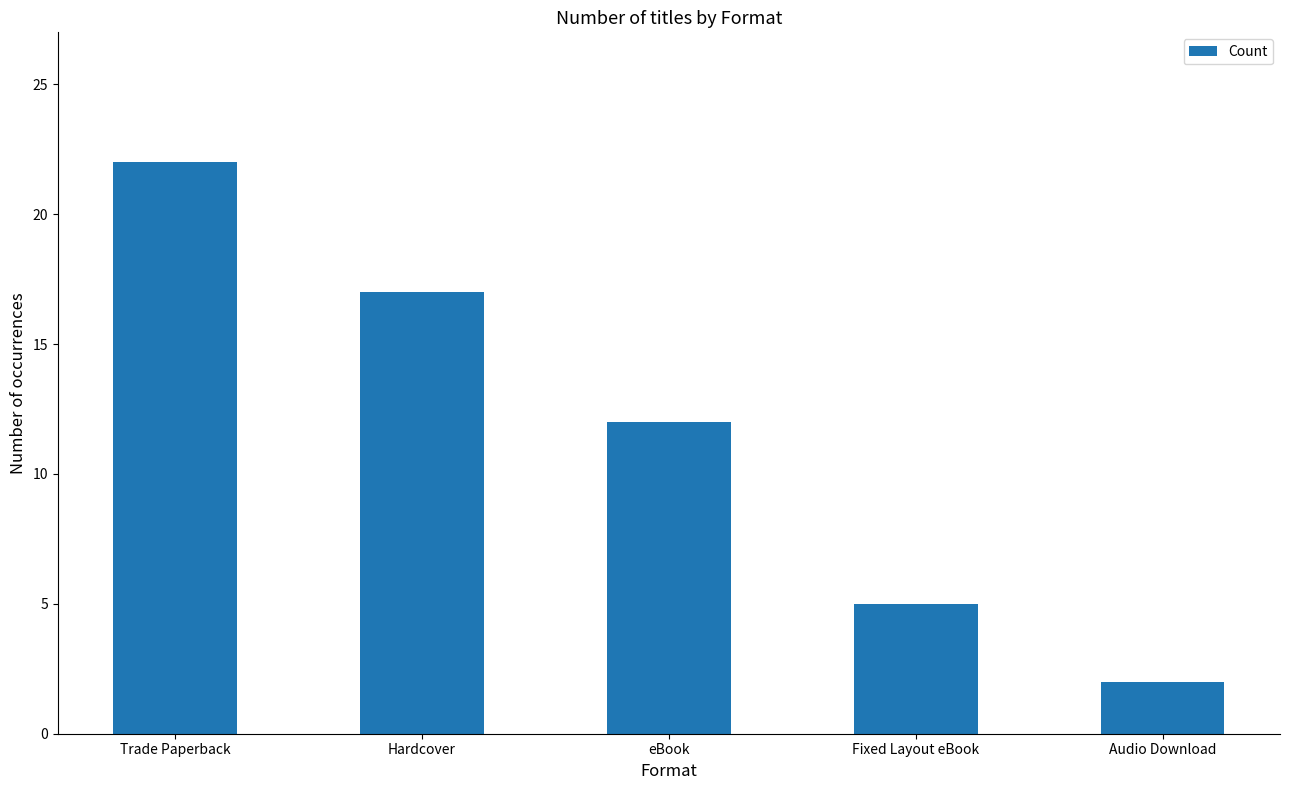

What is the difference between the maximum and minimum values?

20